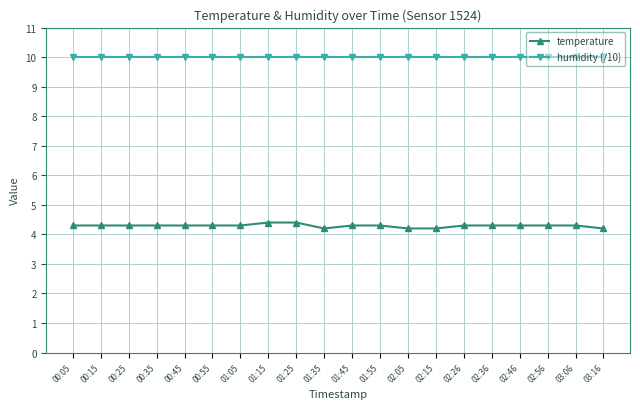

Count the temperature values in the range 4 to 5.

20